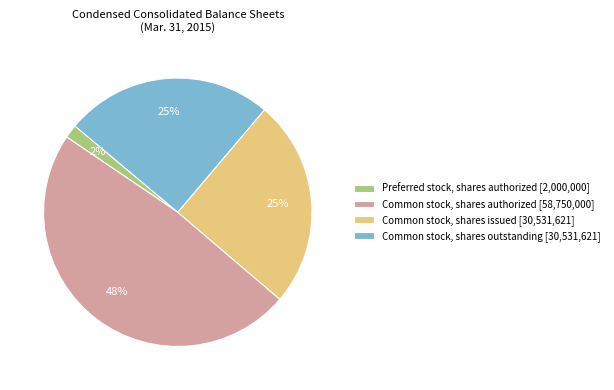

How many segments does this pie chart have?

4